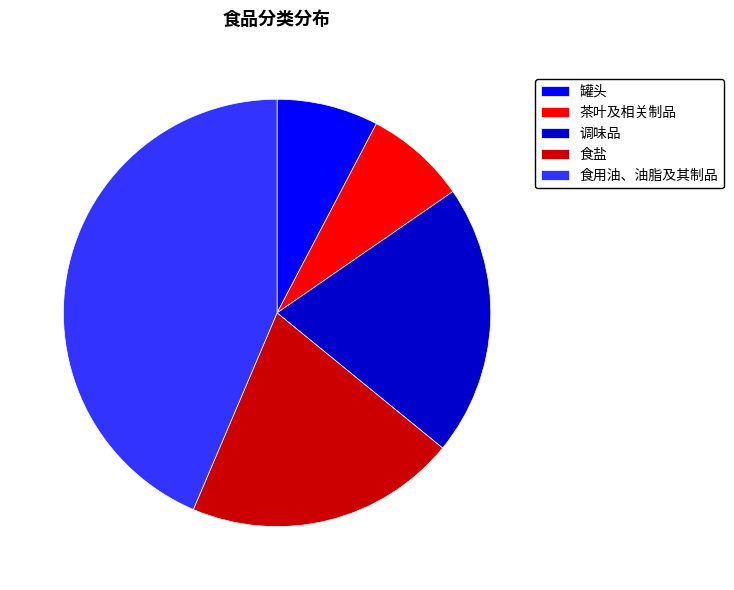

What is the ratio of the value at 食用油、油脂及其制品 to the value at 调味品?

2.1